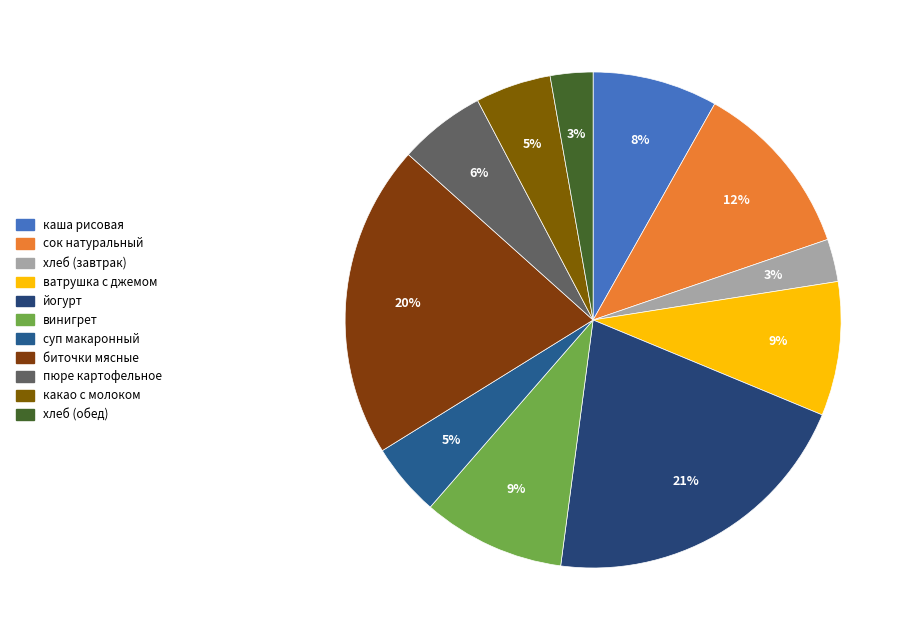

How many slices are in this pie chart?

11